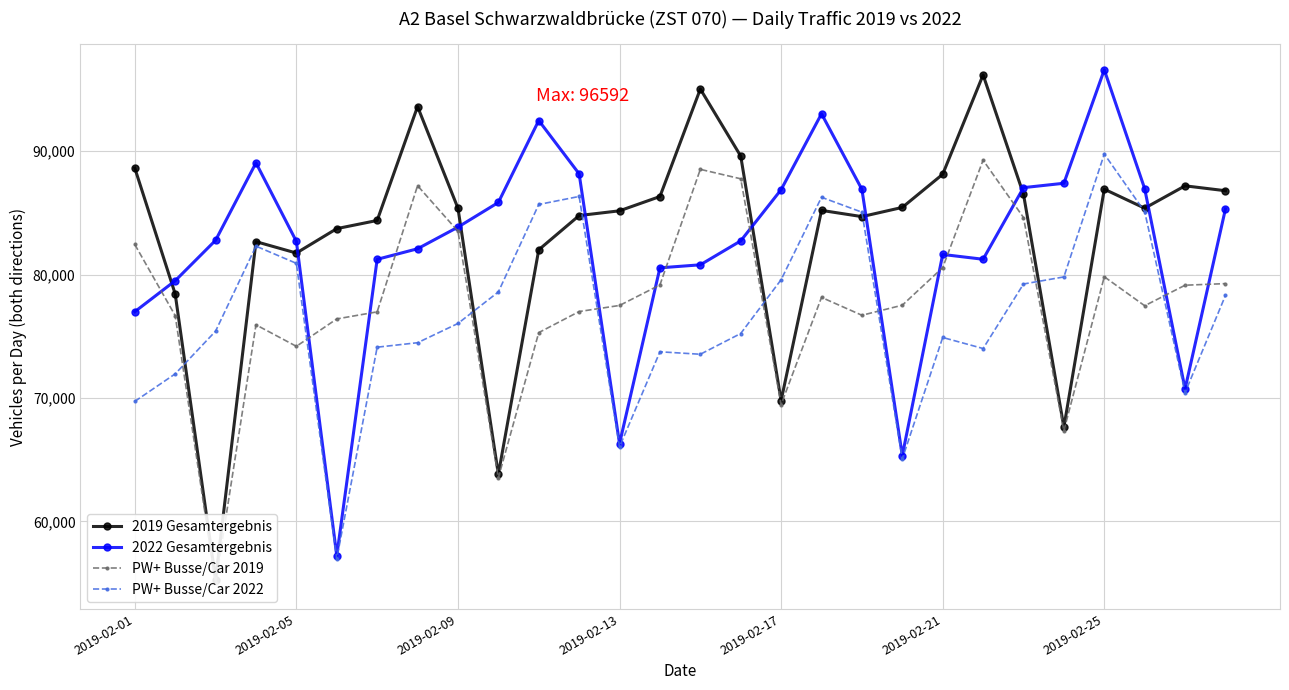

What is the lowest value of the 2022 Gesamtergebnis series?

57209